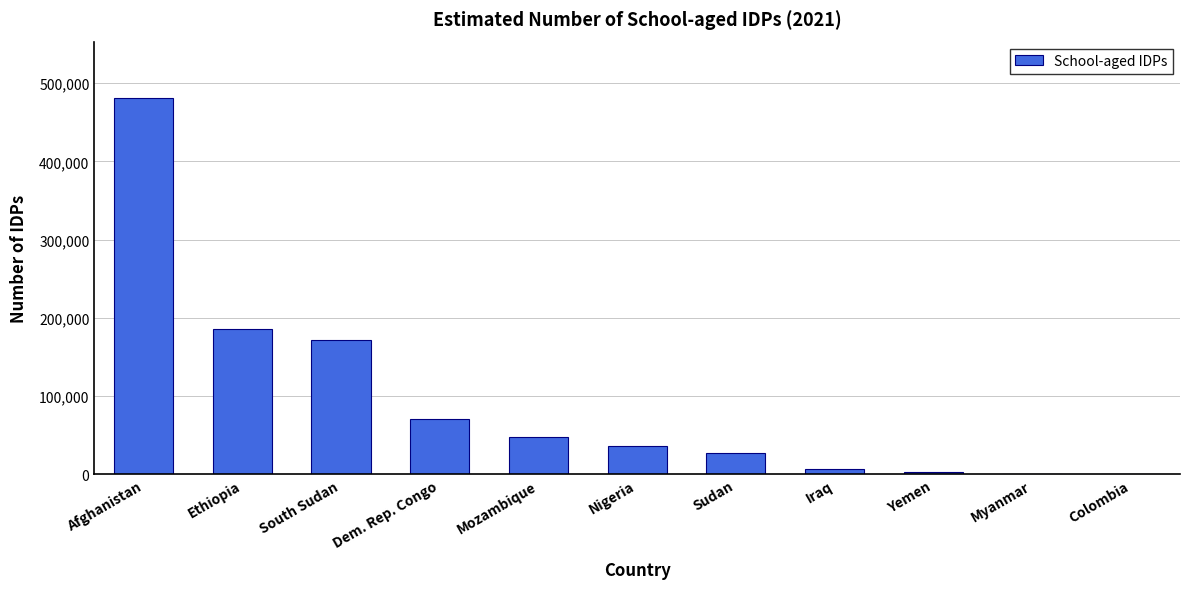

True or false: the data shows 186000 at Ethiopia.

True